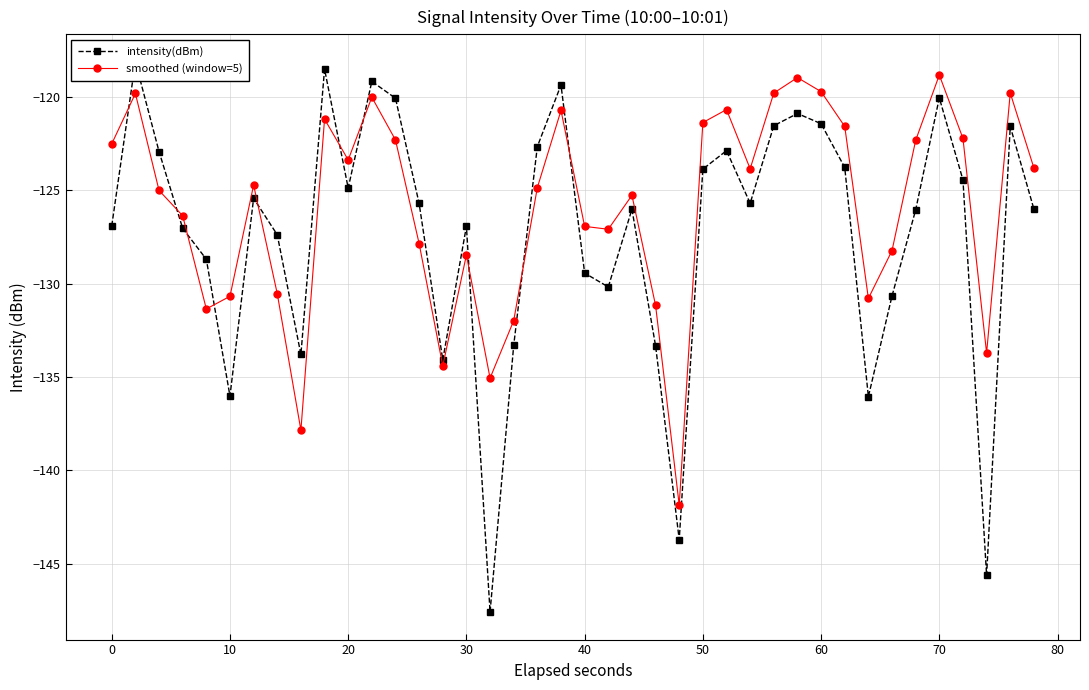

The value of smoothed (window=5) at 20 is -51.8. True or false?

False